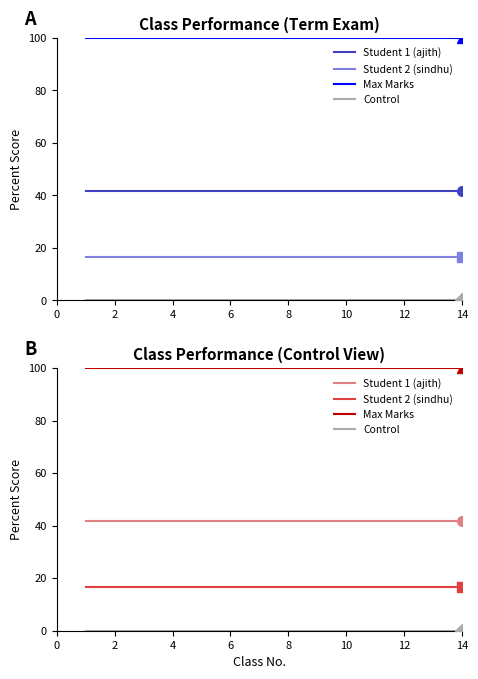

Count the number of data series in this chart.

4